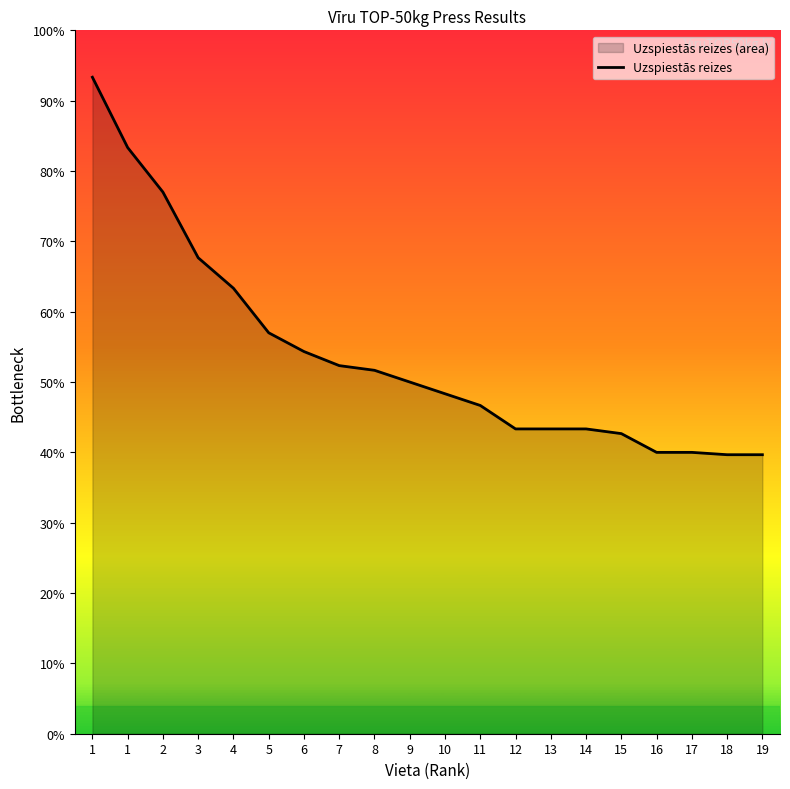

Does the chart display data point markers on the line(s)?

No